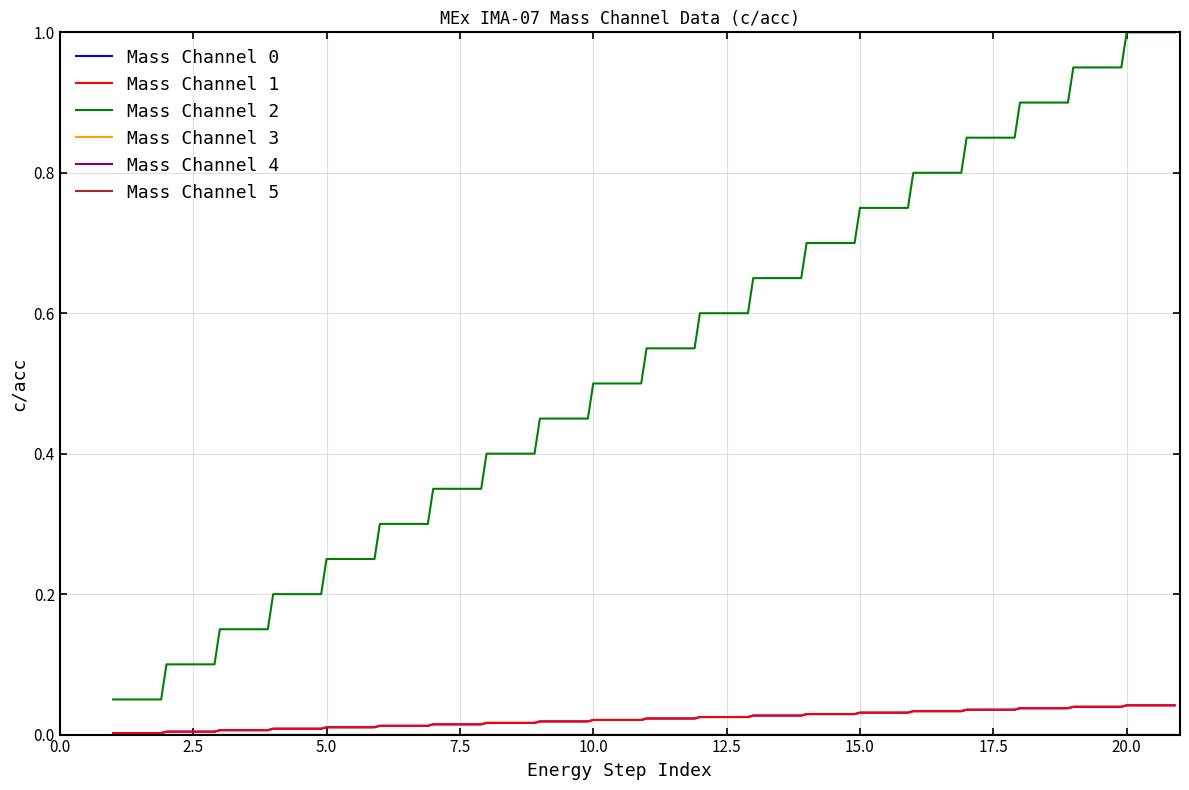

How many lines are shown in the chart?

6